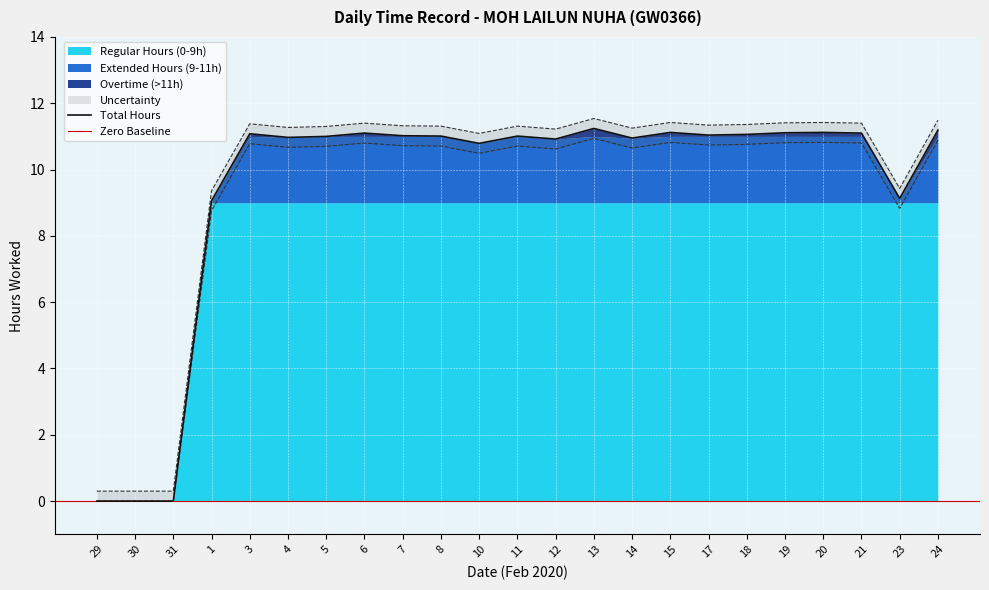

True or false: Break and Hours Worked cross at least once.

False